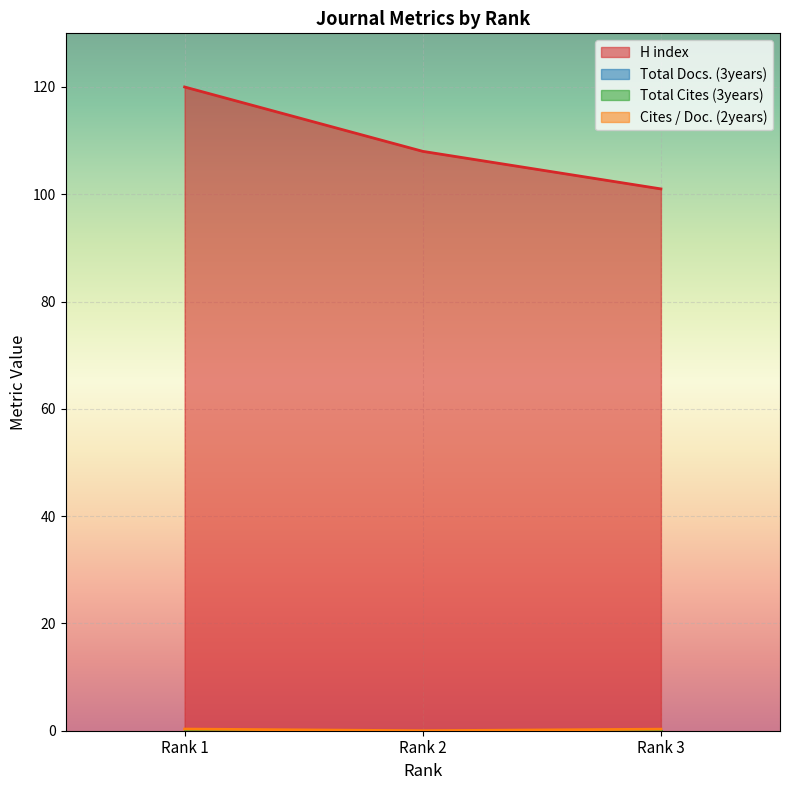

Is it true that Cites / Doc. (2years) equals 0.2 at Rank 1?

False